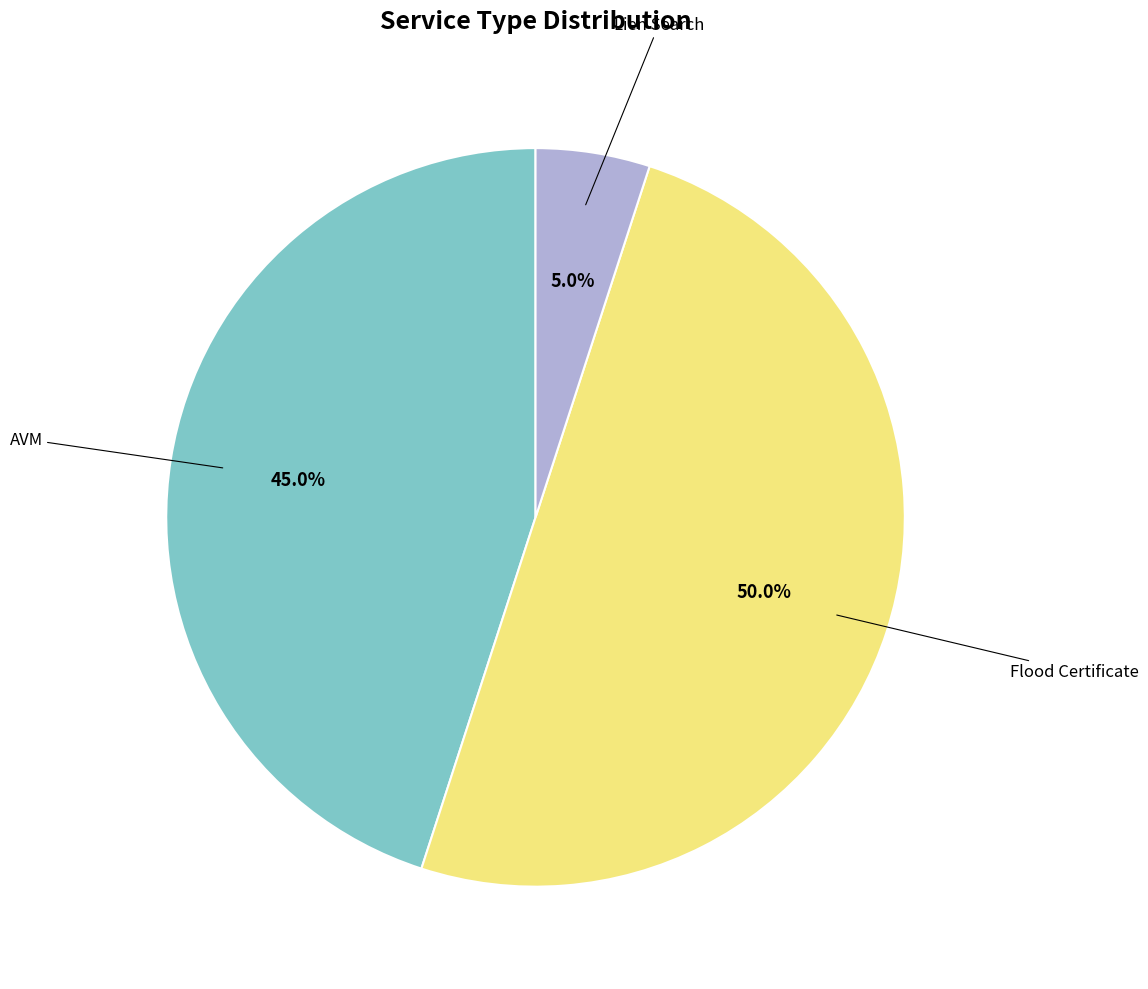

To the nearest percent, what percentage of the pie is Lien Search?

5%